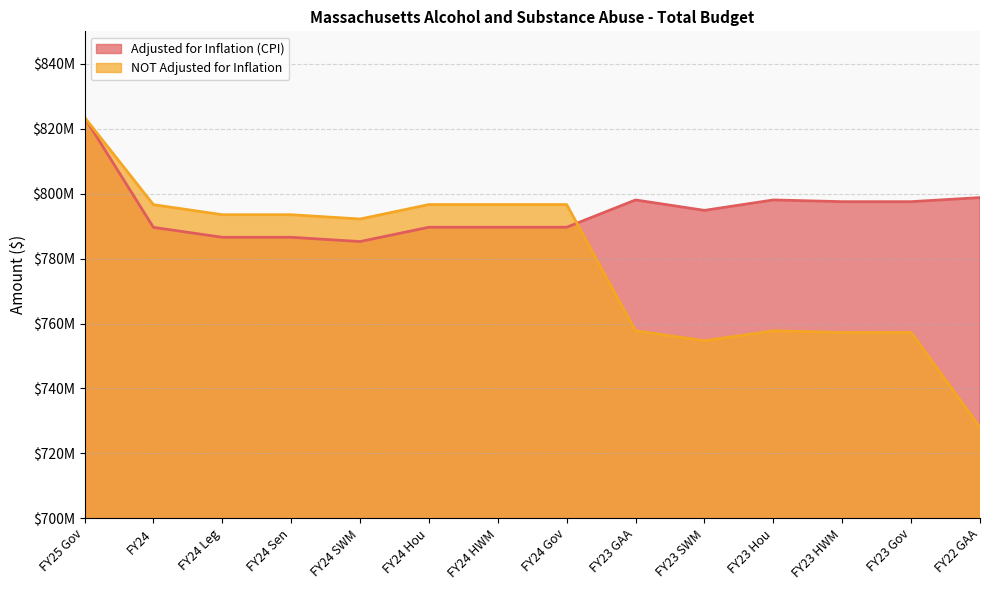

Which series has the widest spread of values?

NOT Adjusted for Inflation